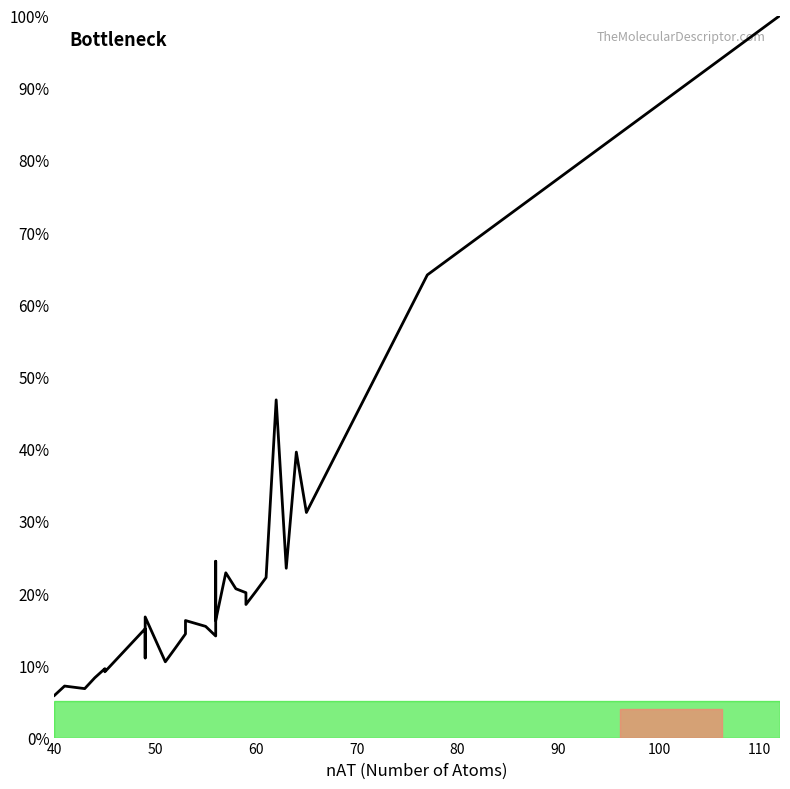

True or false: the data has more than 1 interior local peaks.

True